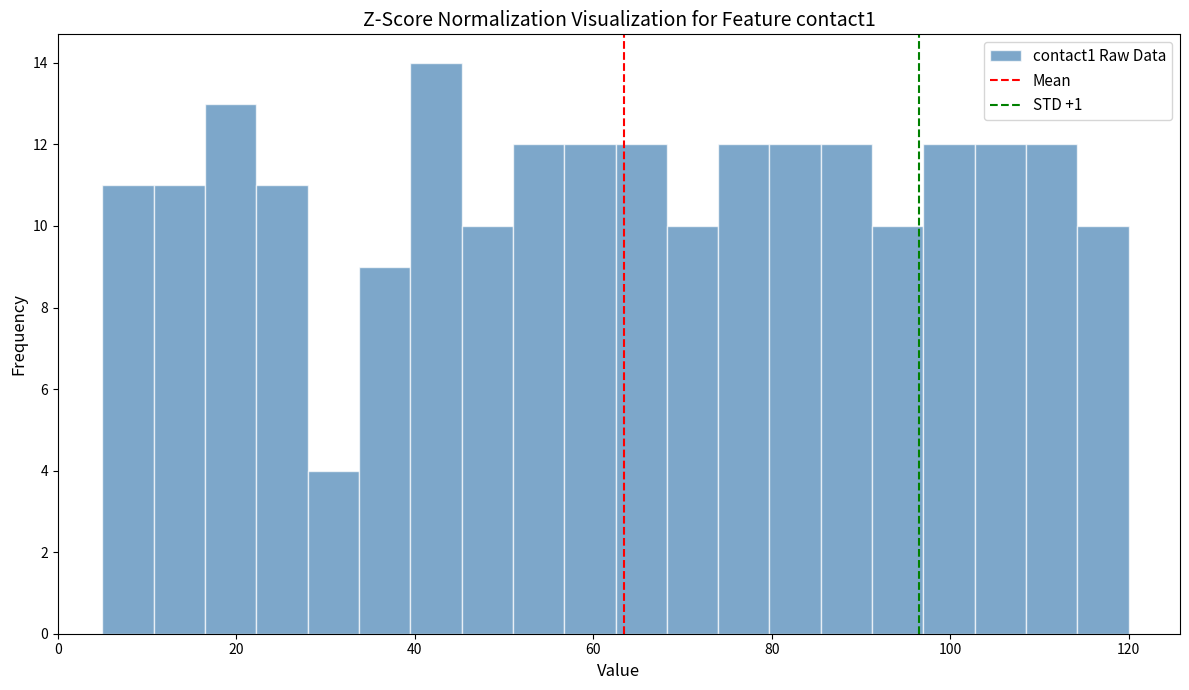

Read against the x-axis, roughly where is the centre of the tallest bar?

42